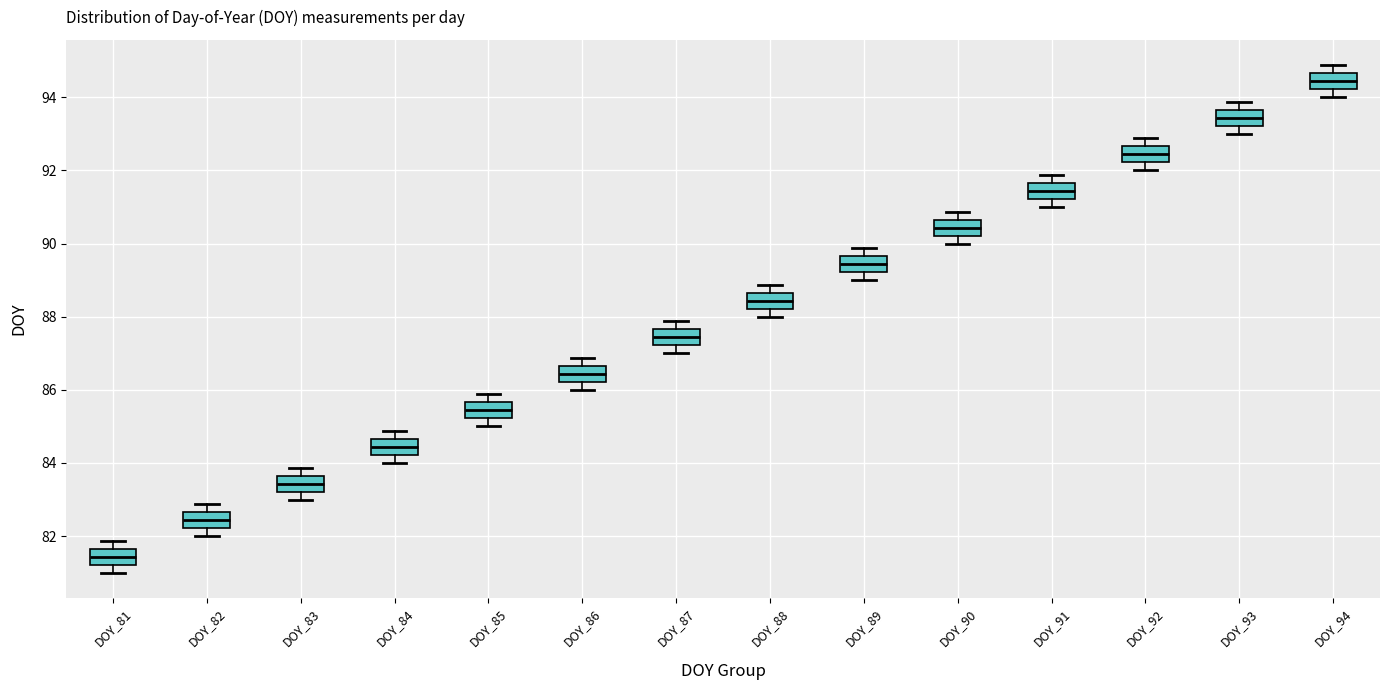

Where is the upper edge of the box for DOY_88 on the y-axis? The values are not printed on the chart, so give them approximately, as read against the axis.

88.6